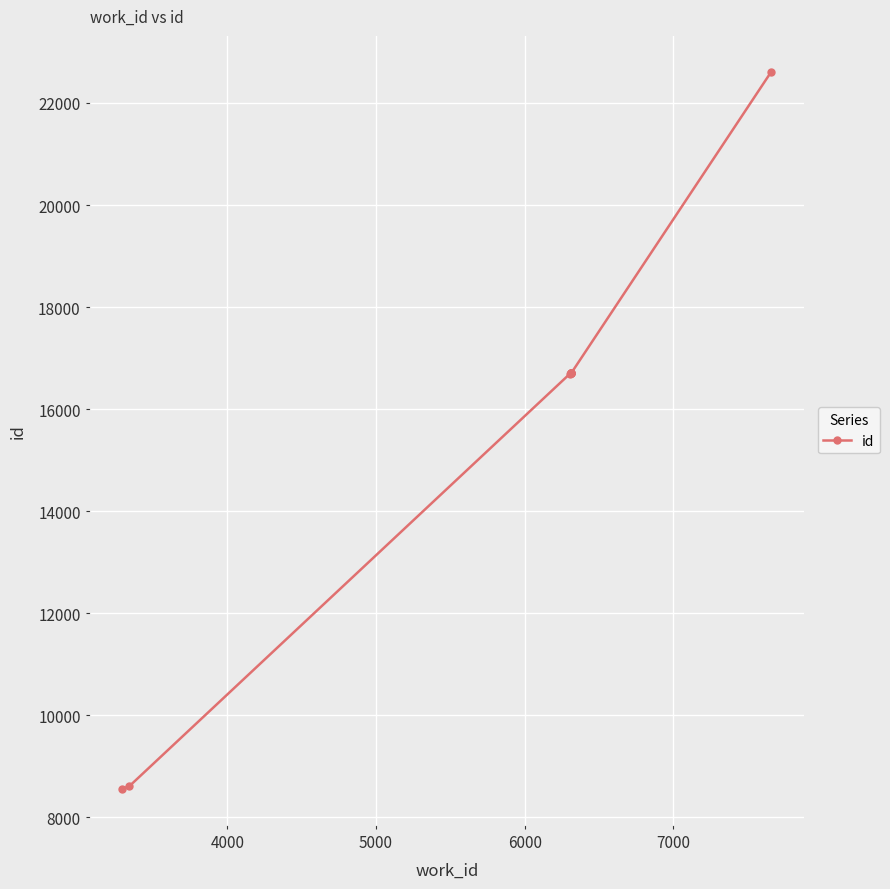

What is the maximum value shown in the chart?

22611